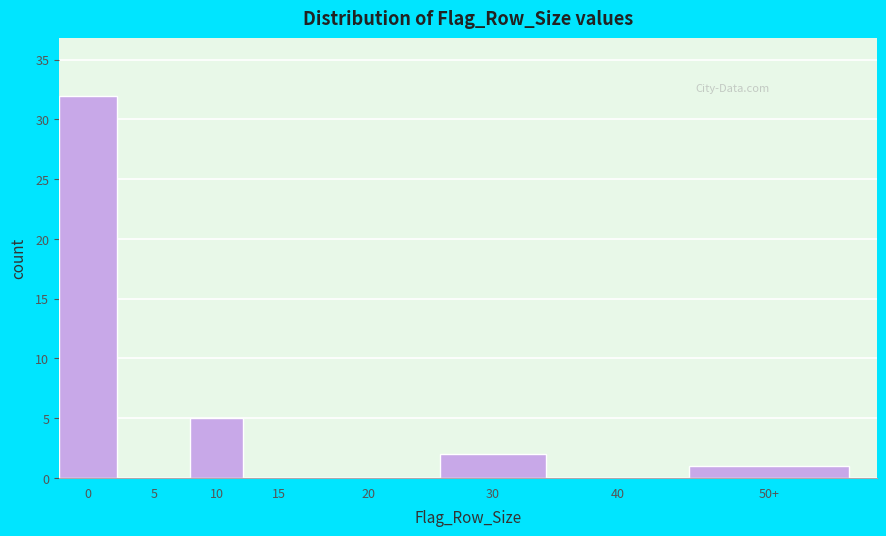

Reading right to left, extract all data points from this chart.

50+=1	40=0	30=2	20=0	15=0	10=5	5=0	0=32